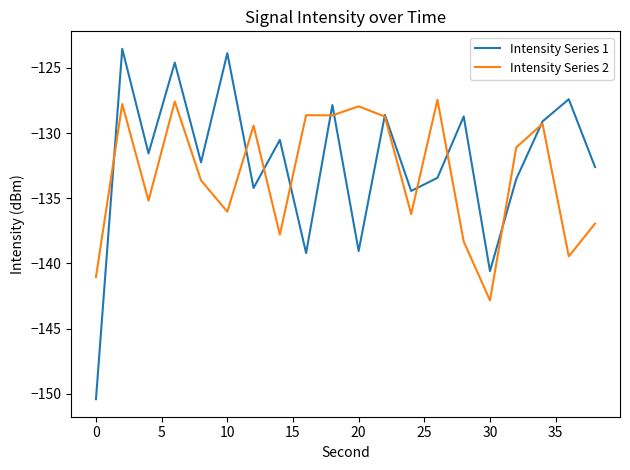

What is the minimum value for Intensity Series 1?

-150.4